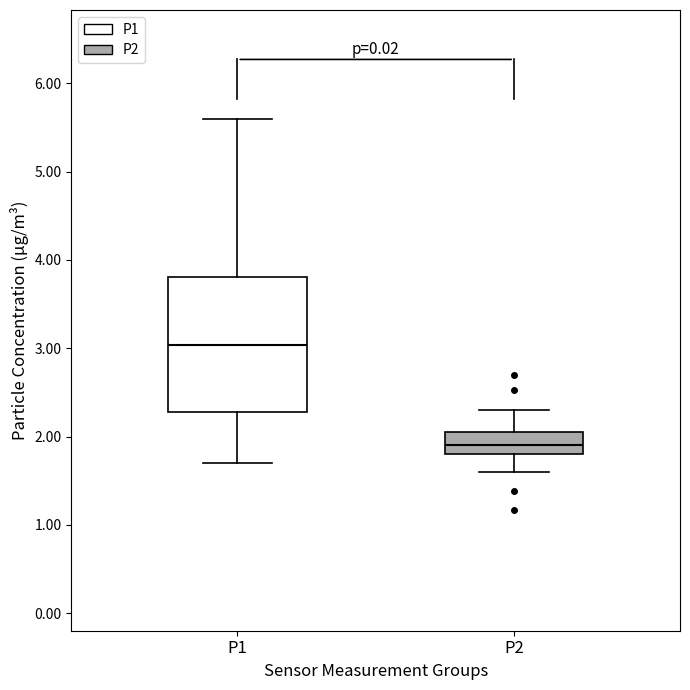

Reading left to right, transcribe this box plot: for each box, give where its median line is, the range the box spans, and where its two whiskers end, as read against the y-axis. The values are not printed on the chart, so give them approximately, as read against the axis.

P1: median 3.0, box 2.3 to 3.8, whiskers 1.7 to 5.6
P2: median 1.9, box 1.8 to 2.1, whiskers 1.6 to 2.3